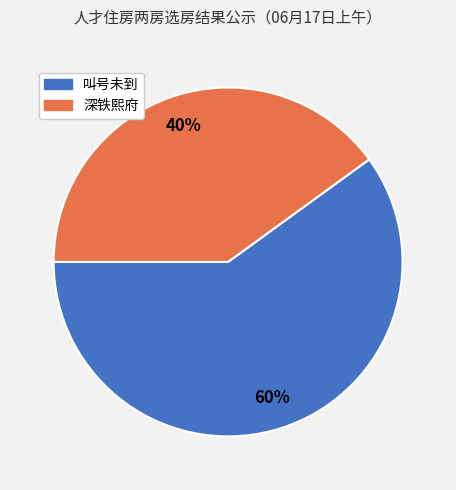

Combined, do 叫号未到 and 深铁熙府 account for over 50%?

Yes